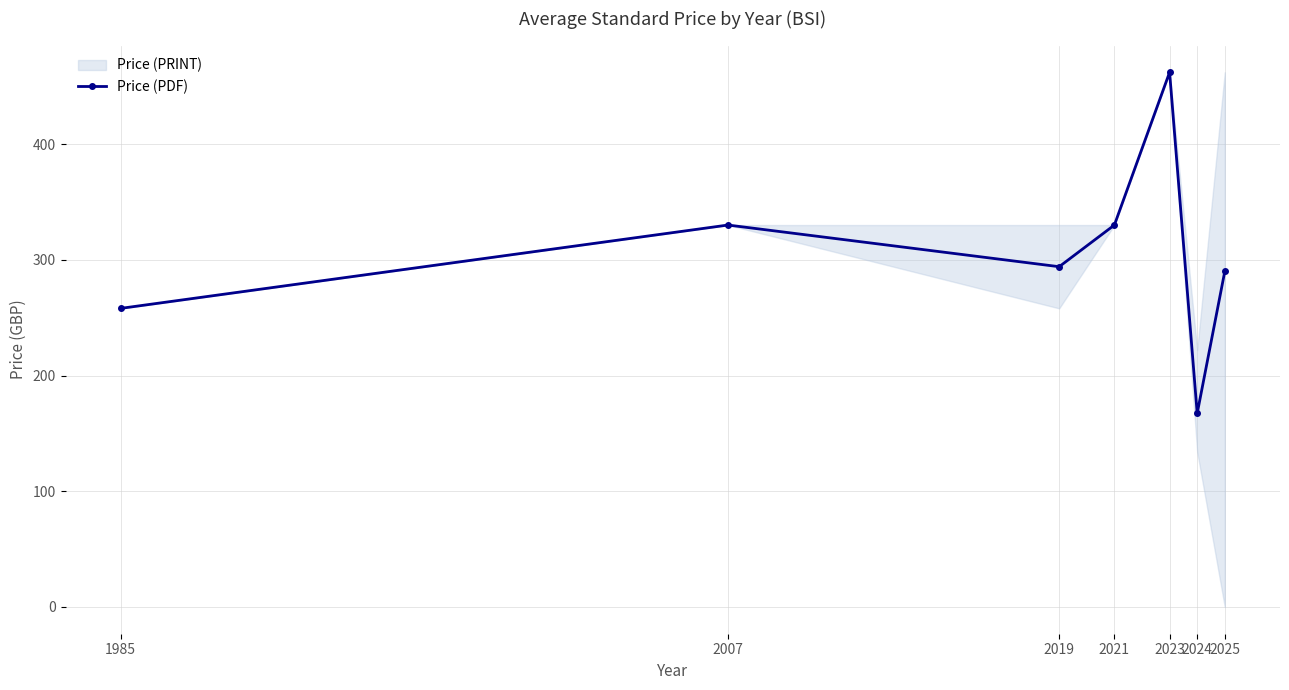

Reading left to right, what are all the values shown in this chart?

1985=258.0	2007=330.0	2019=294.0	2021=330.0	2023=462.0	2024=167.2	2025=290.0